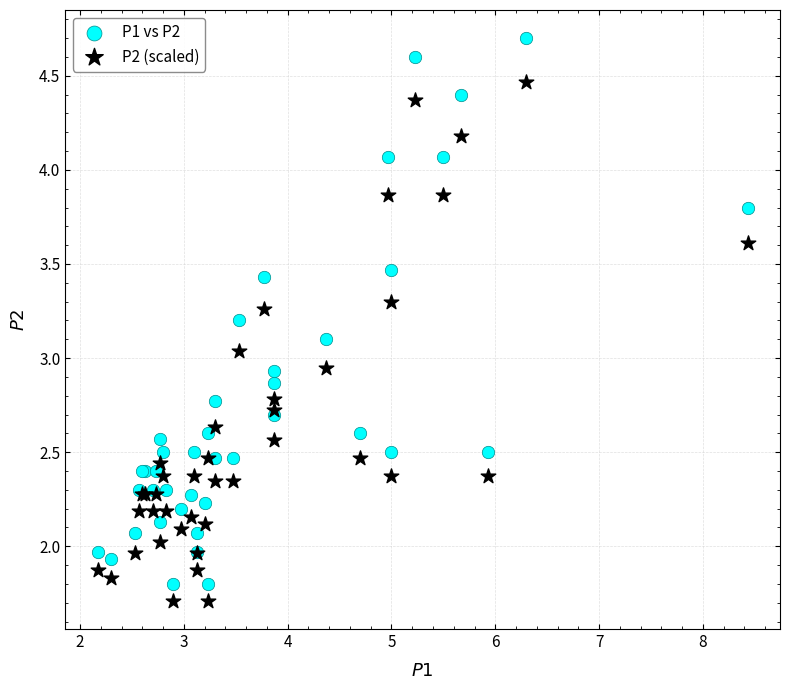

Which series has the largest Y range (max minus min)?

P1 vs P2